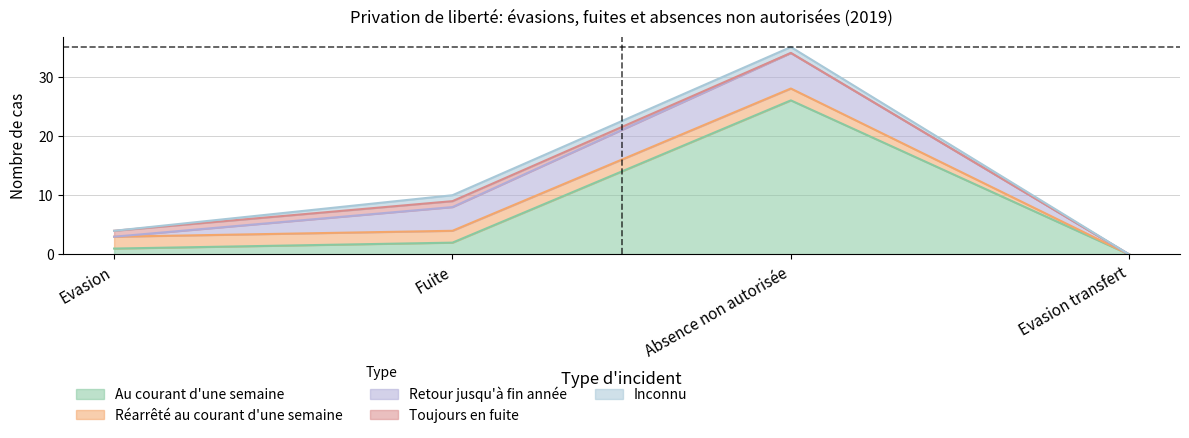

Count the number of categories in the chart.

4